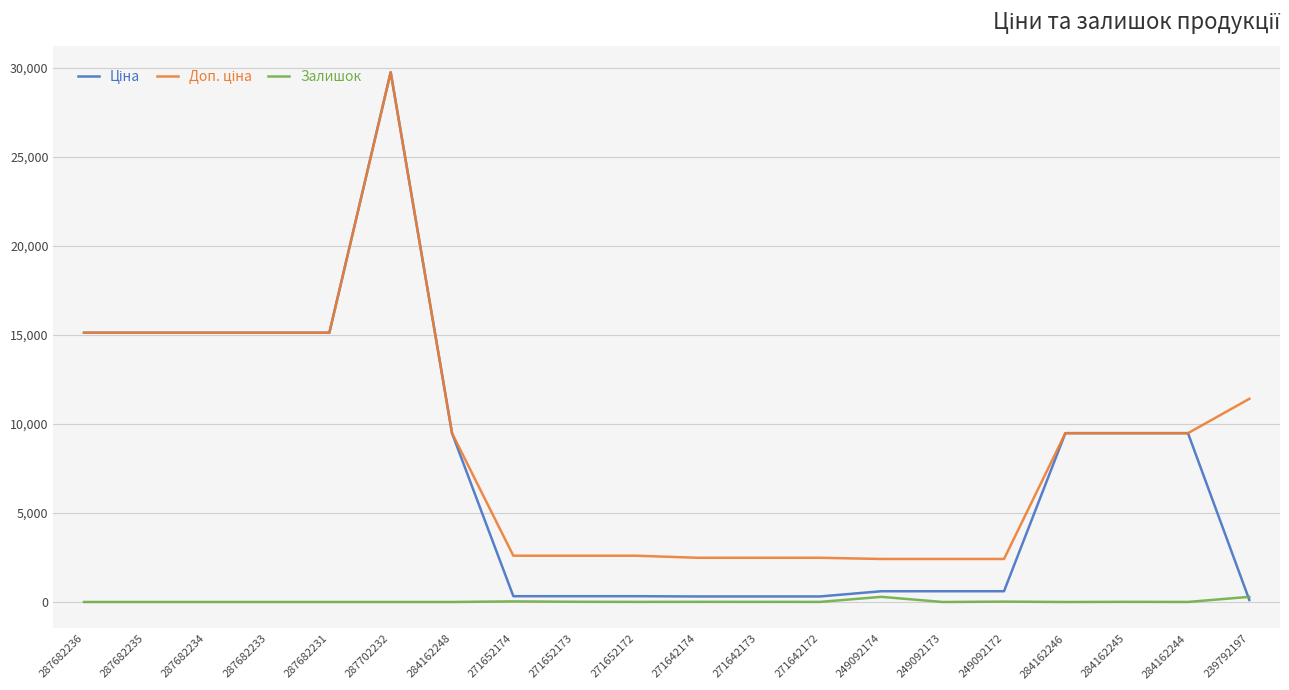

What is the total value across all series at 287682236?

30240.0